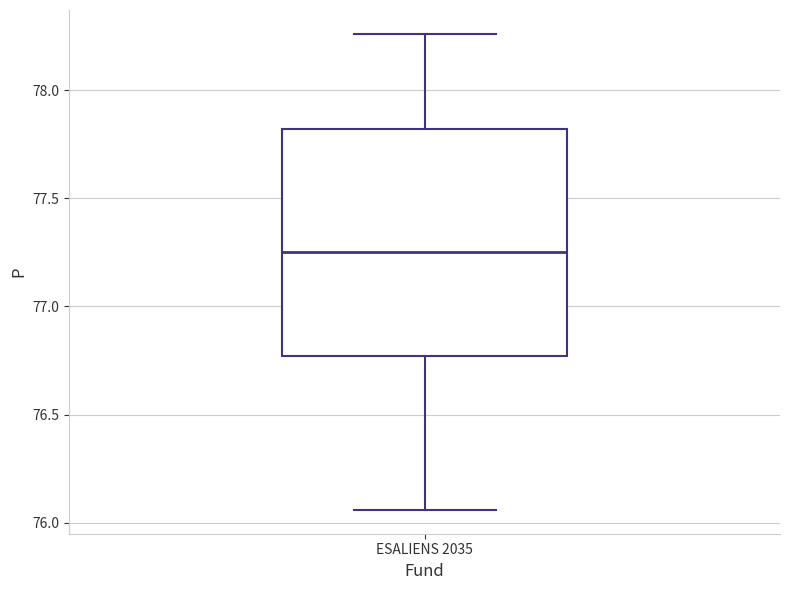

Transcribe this box plot: give where the median line is, the range the box spans, and where the two whiskers end, as read against the y-axis. The values are not printed on the chart, so give them approximately, as read against the axis.

median 77.25, box 76.75 to 77.80, whiskers 76.05 to 78.25